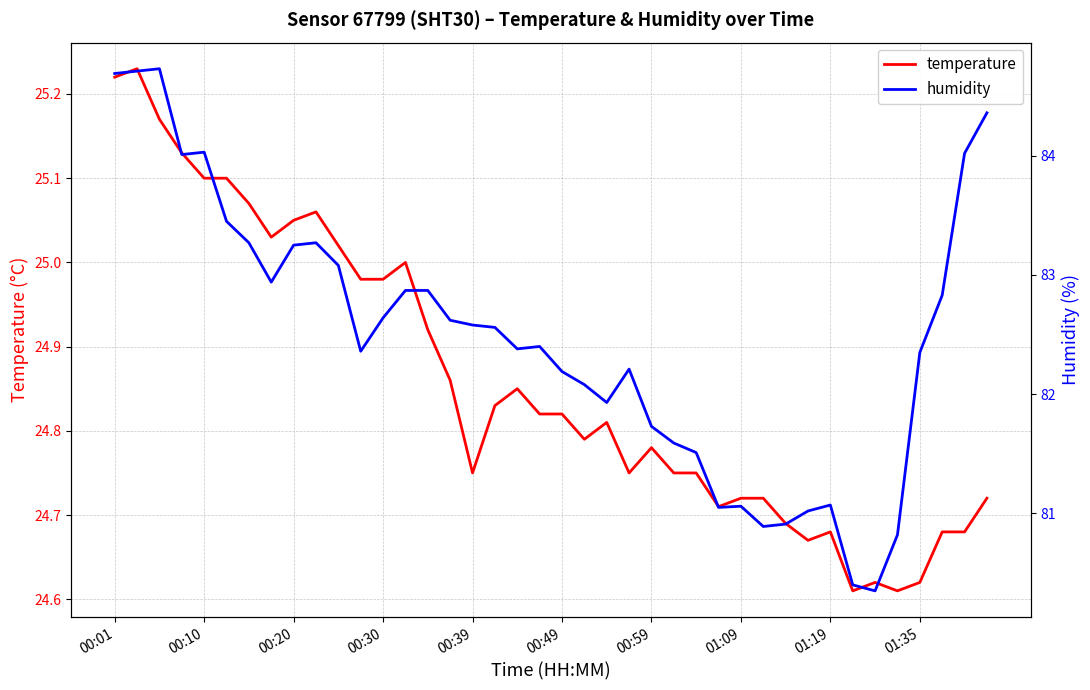

List the series in order of their overall mean, highest first.

humidity, temperature